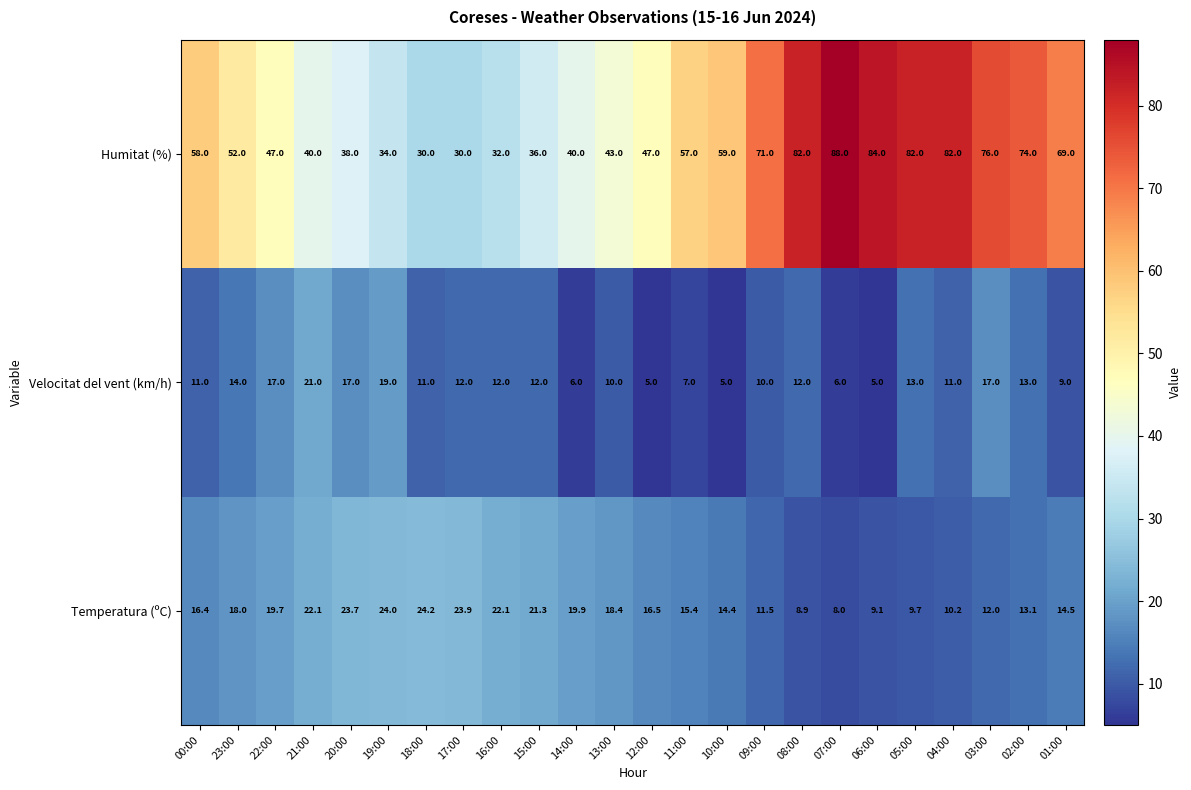

What is the total value across all series at 11:00?

79.4